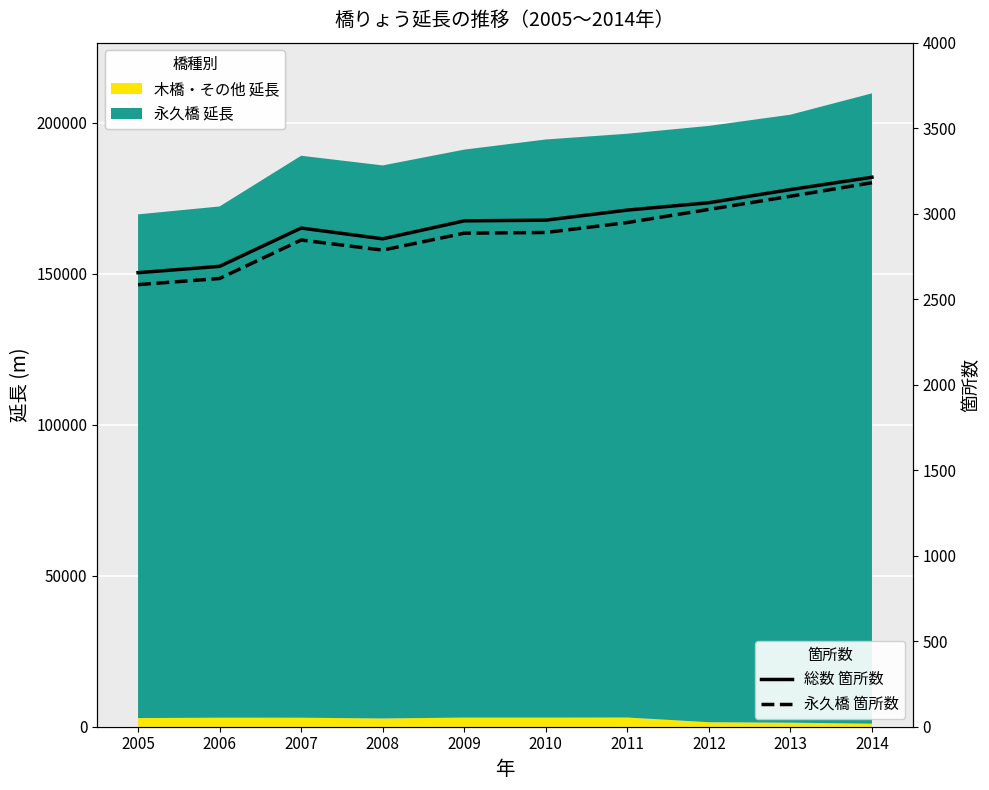

At which category is the sum across all series the highest?

2014